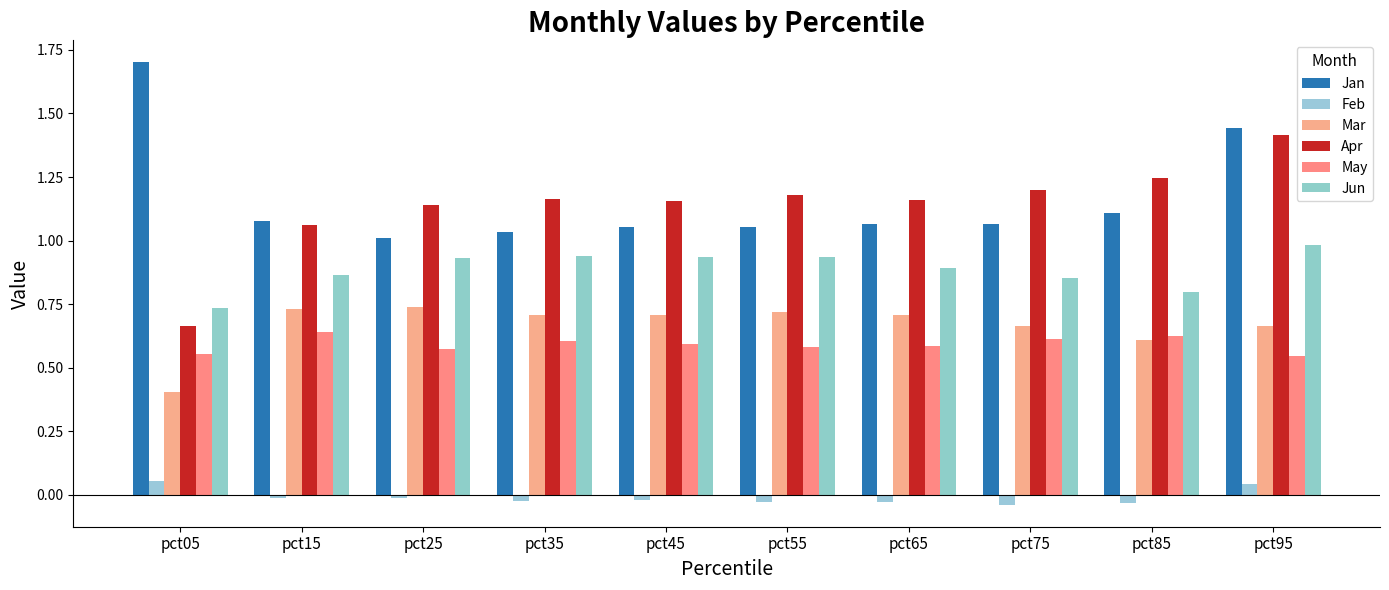

Count the number of data series in this chart.

6